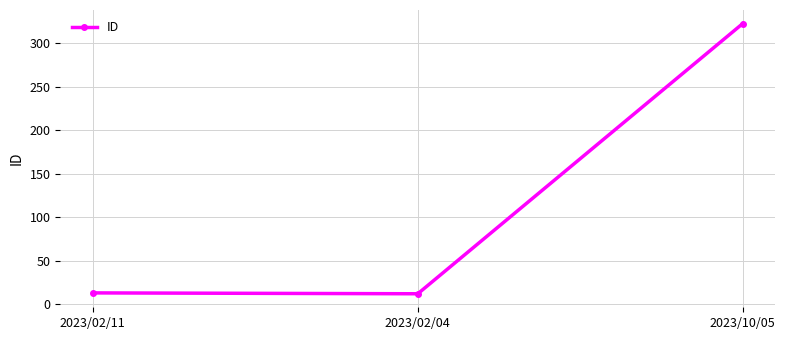

The value at 2023/10/05 is 323. True or false?

True